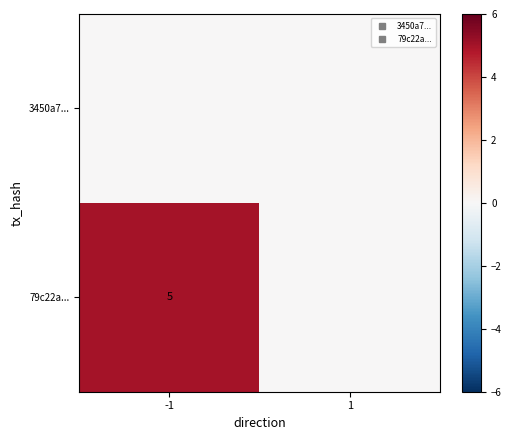

Which label corresponds to the largest value in the chart?

-1